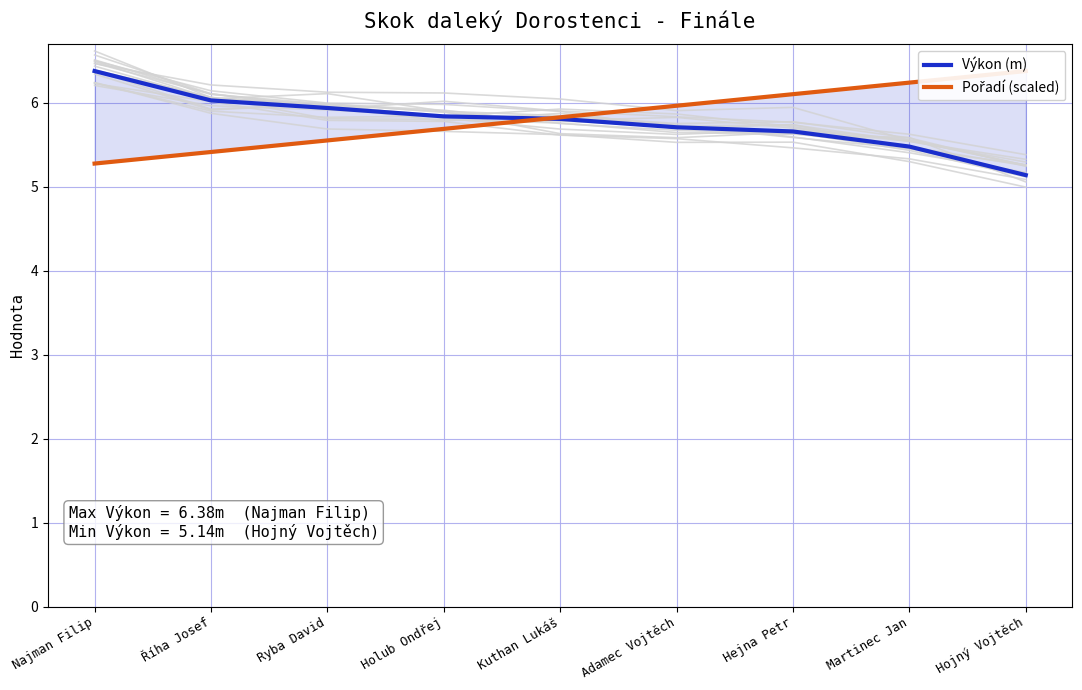

What is the total value across all series at Hojný Vojtěch?

11.5